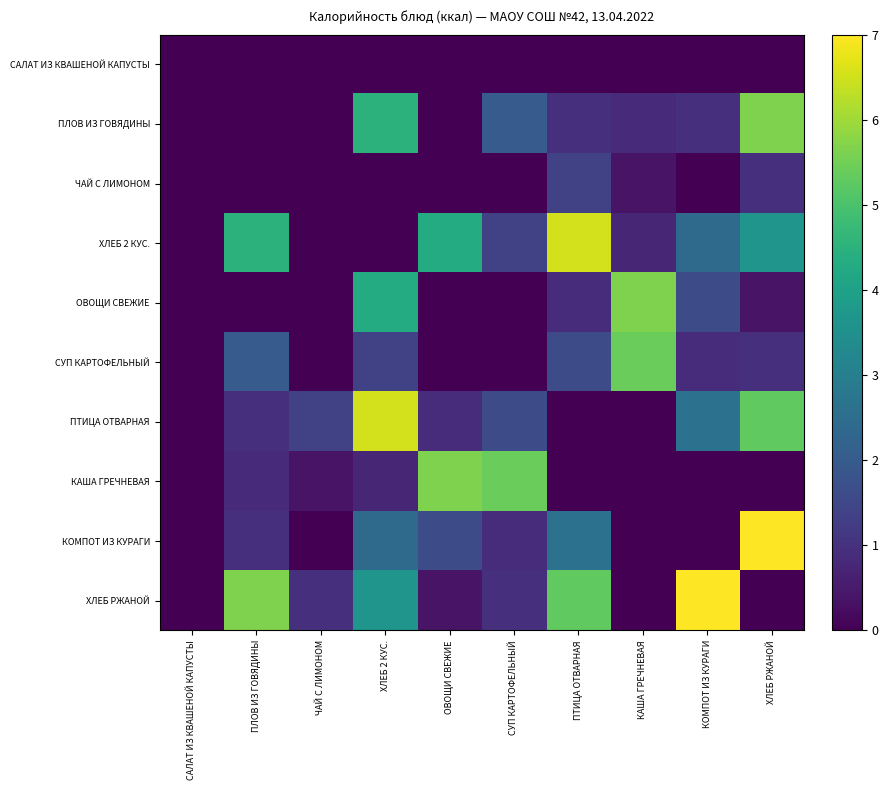

Which series has the largest total across all categories?

ХЛЕБ РЖАНОЙ